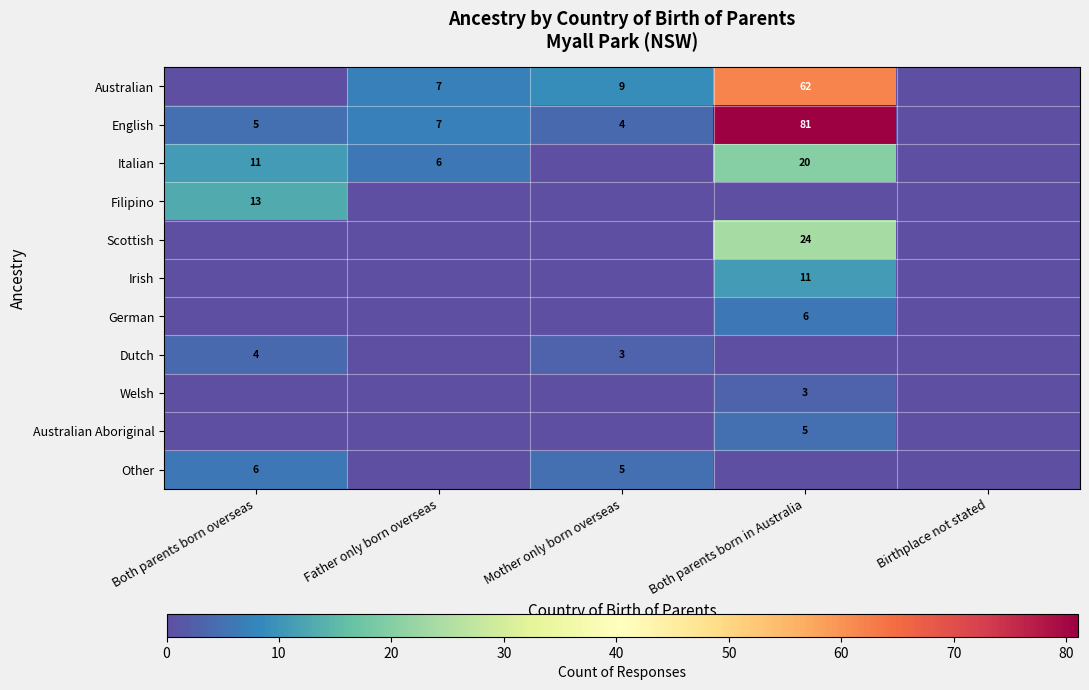

The value of Italian at Both parents born in Australia is 11. True or false?

False